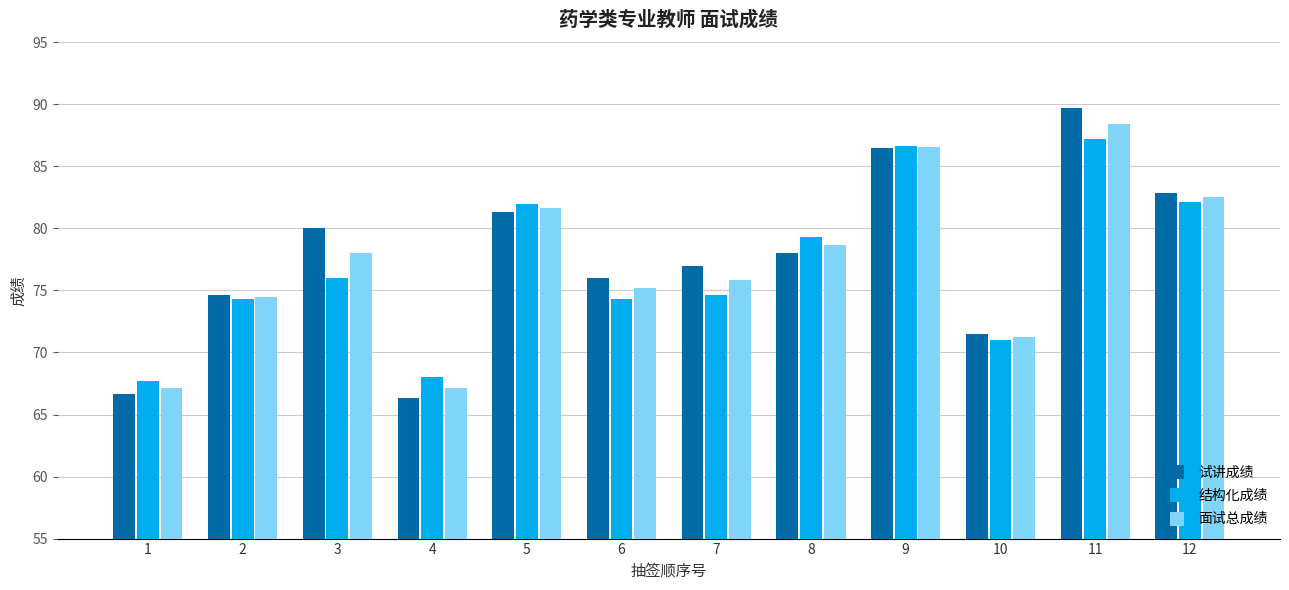

Are the bars grouped side by side (vs. stacked)?

Yes